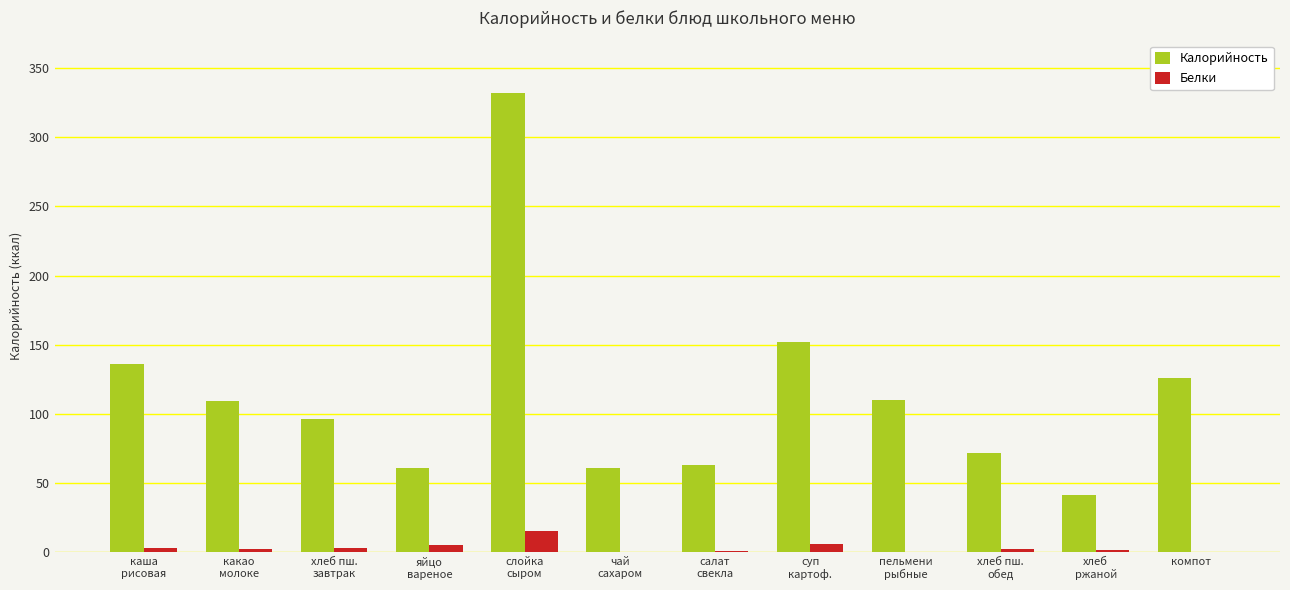

Which series changed the most between хлеб пш.
завтрак and пельмени
рыбные?

Калорийность